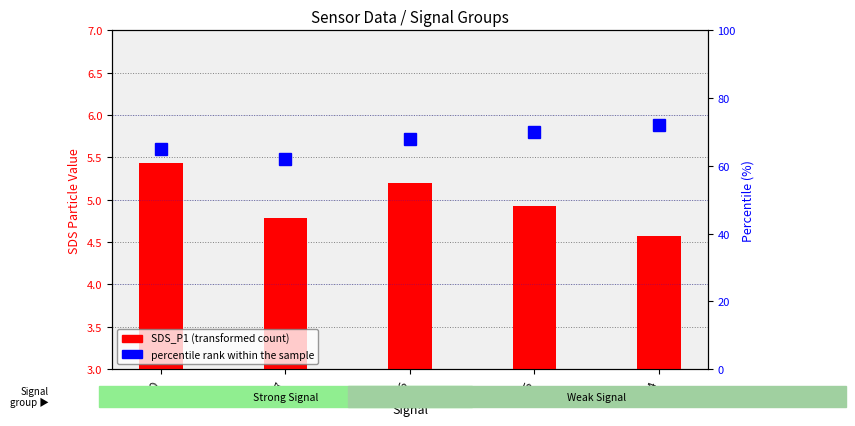

What is the maximum value shown in the chart?

72.0